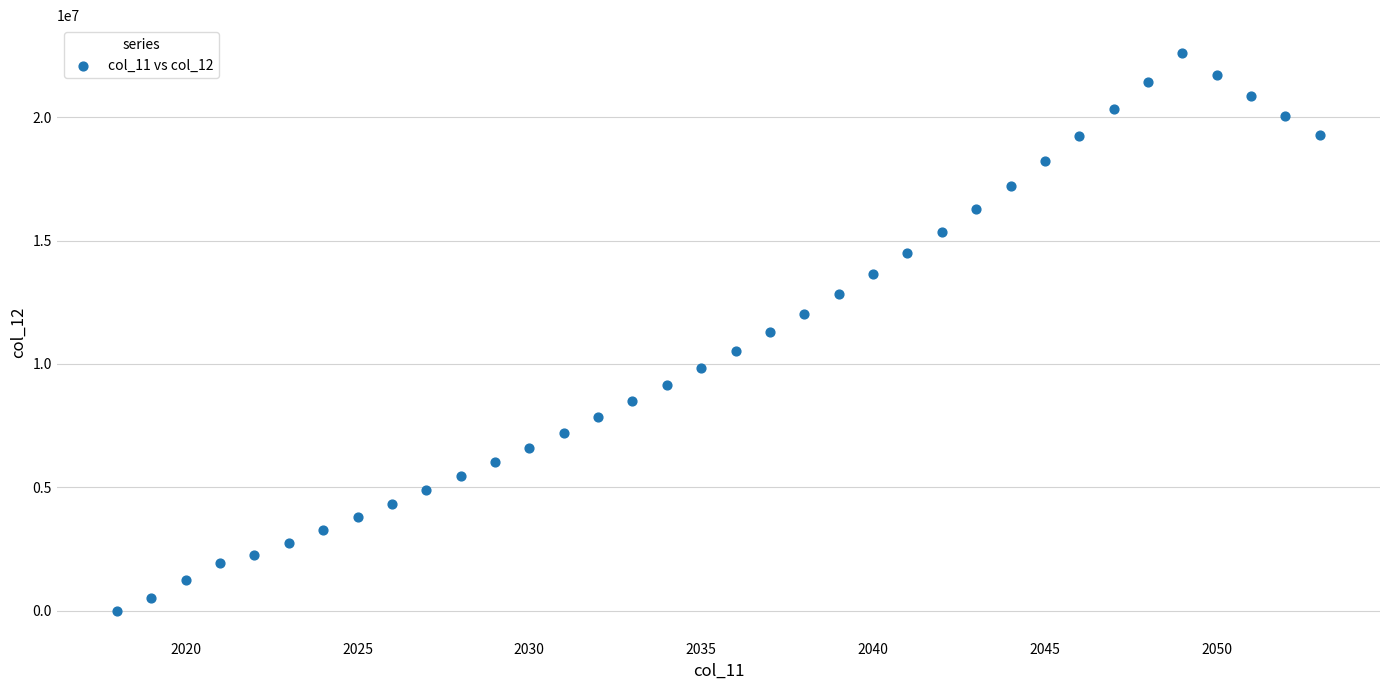

What is the range of X values (max minus min)?

35.0